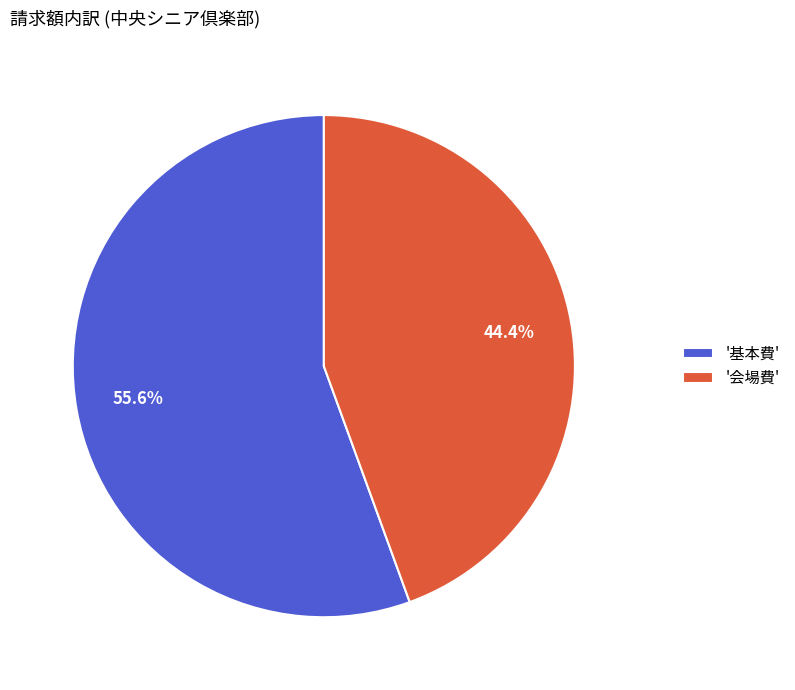

How much of the chart is everything except '会場費'?

55.6%